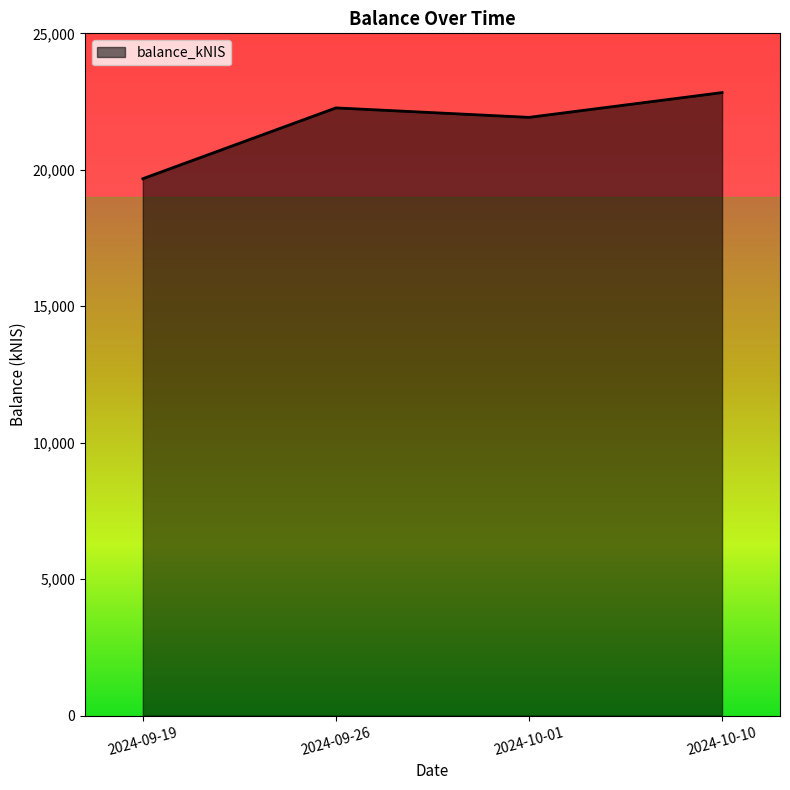

Approximately how many times larger is the value at 2024-09-26 compared to 2024-10-01?

1.0